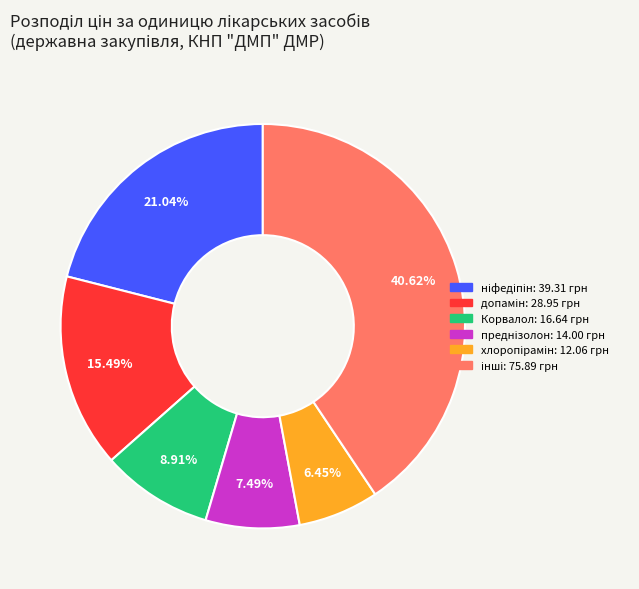

Does any single category account for the majority?

No